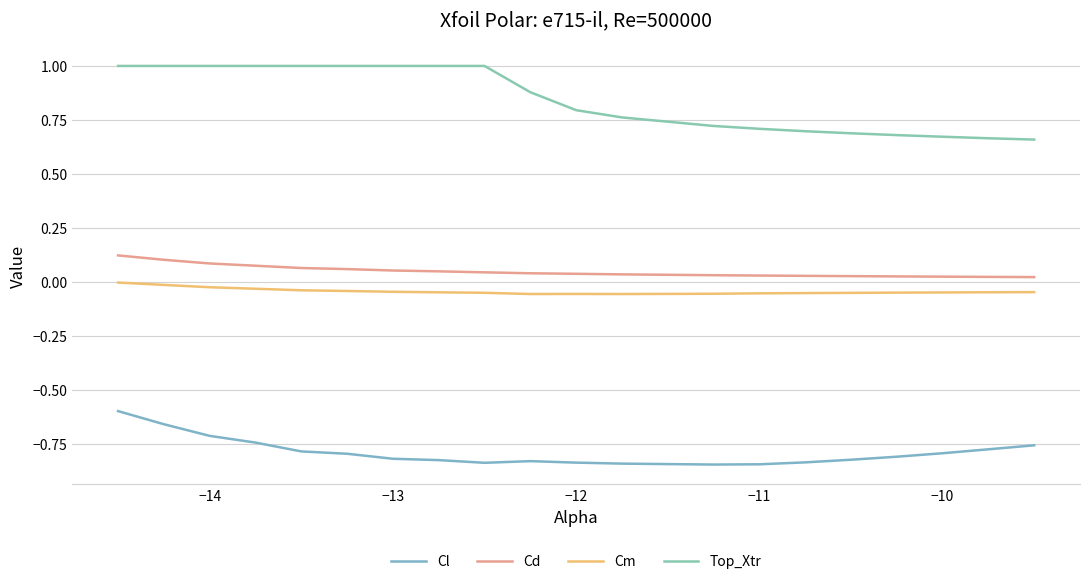

How many lines are shown in the chart?

4